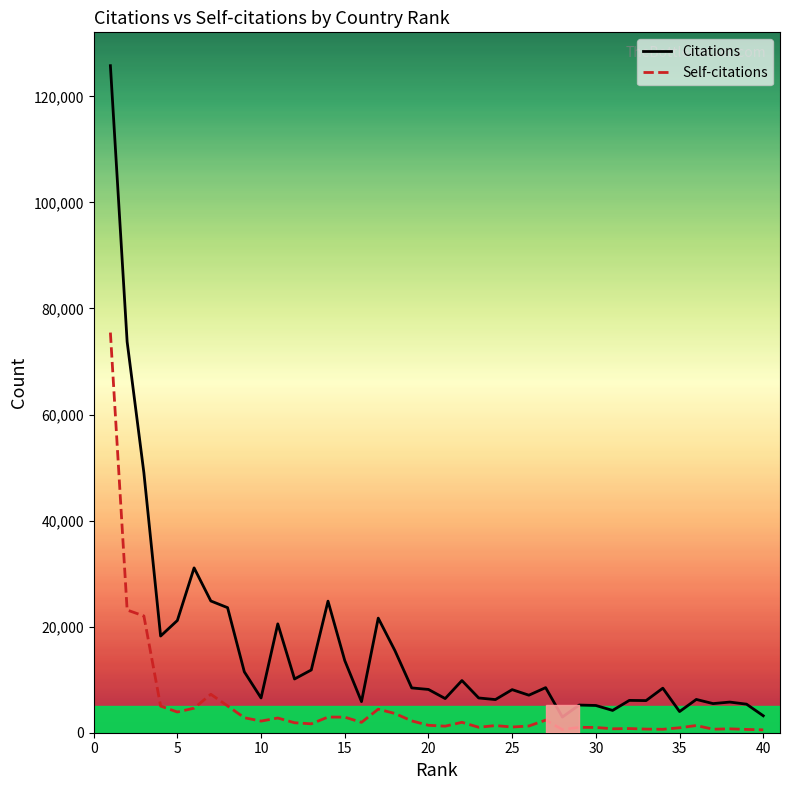

What is the minimum value for Citations?

2959